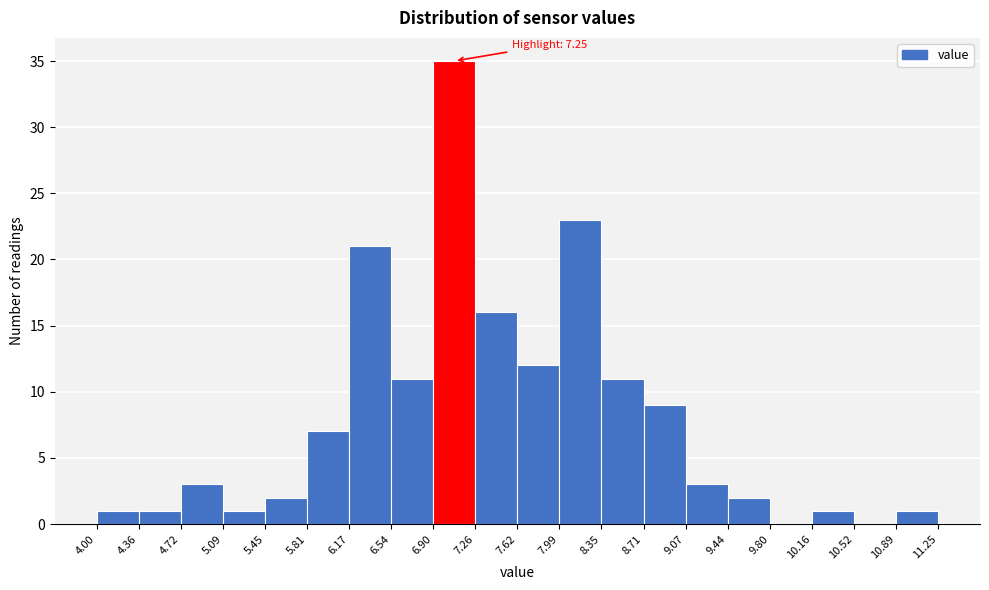

Which range on the x-axis has the tallest bar?

6.90 to 7.26